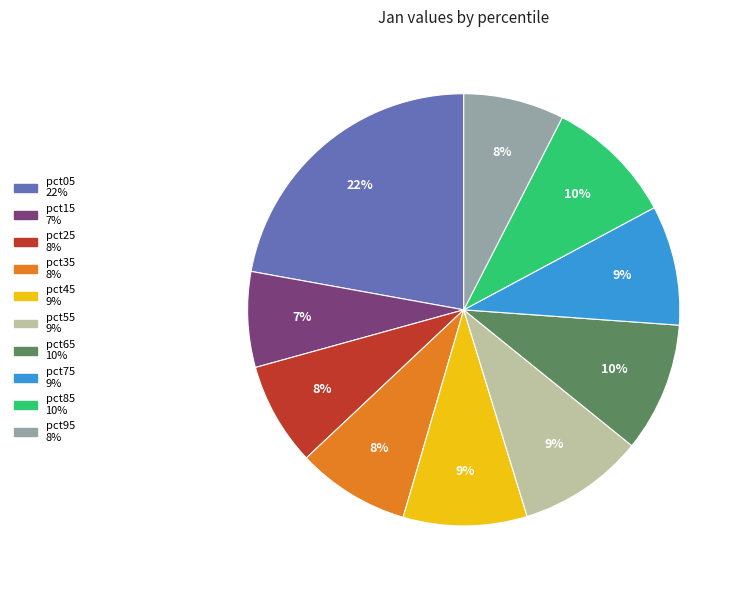

What is the largest slice in the pie chart?

pct05